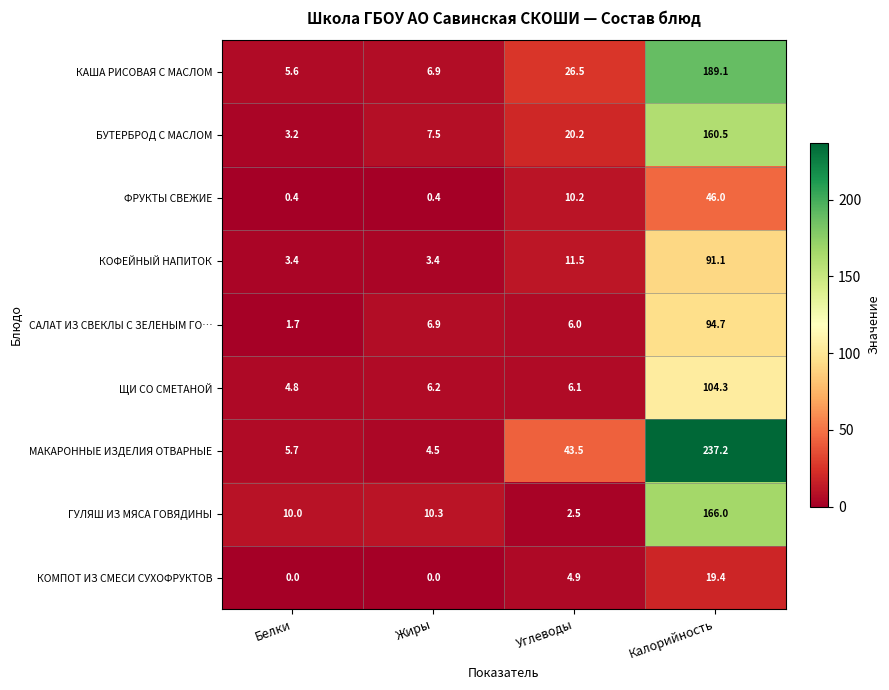

Which series has the largest total across all categories?

МАКАРОННЫЕ ИЗДЕЛИЯ ОТВАРНЫЕ